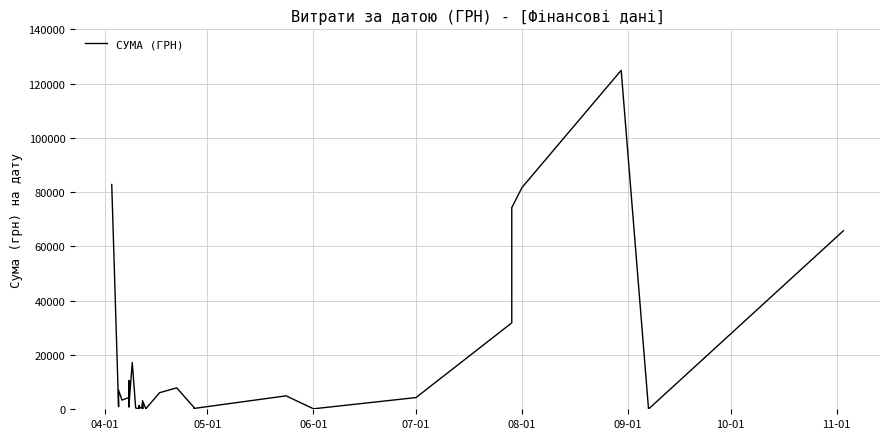

True or false: the data has more than 2 interior local peaks.

True